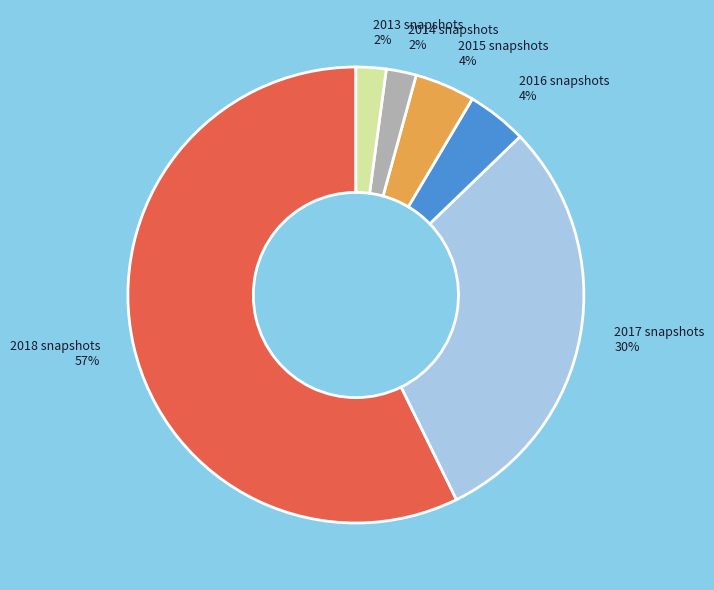

Is there any slice that represents more than half of the pie?

Yes